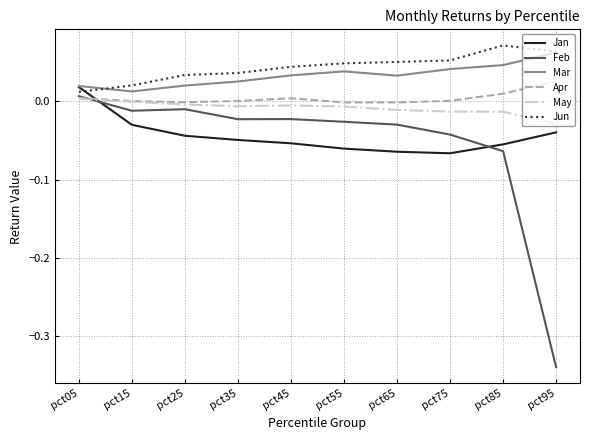

True or false: Jan has more than 0 points higher than both neighbors.

False